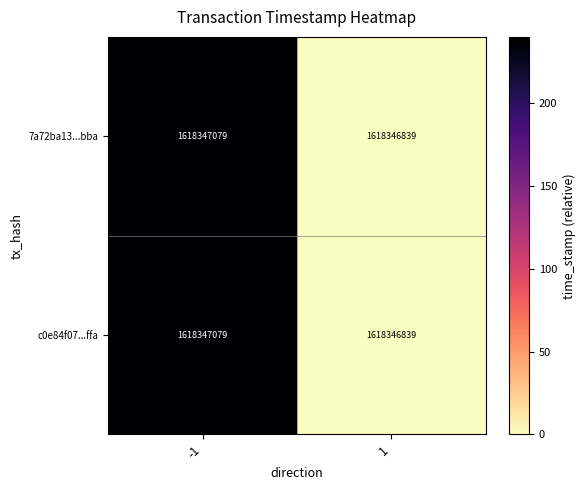

At which category does the chart reach its minimum across all series?

1